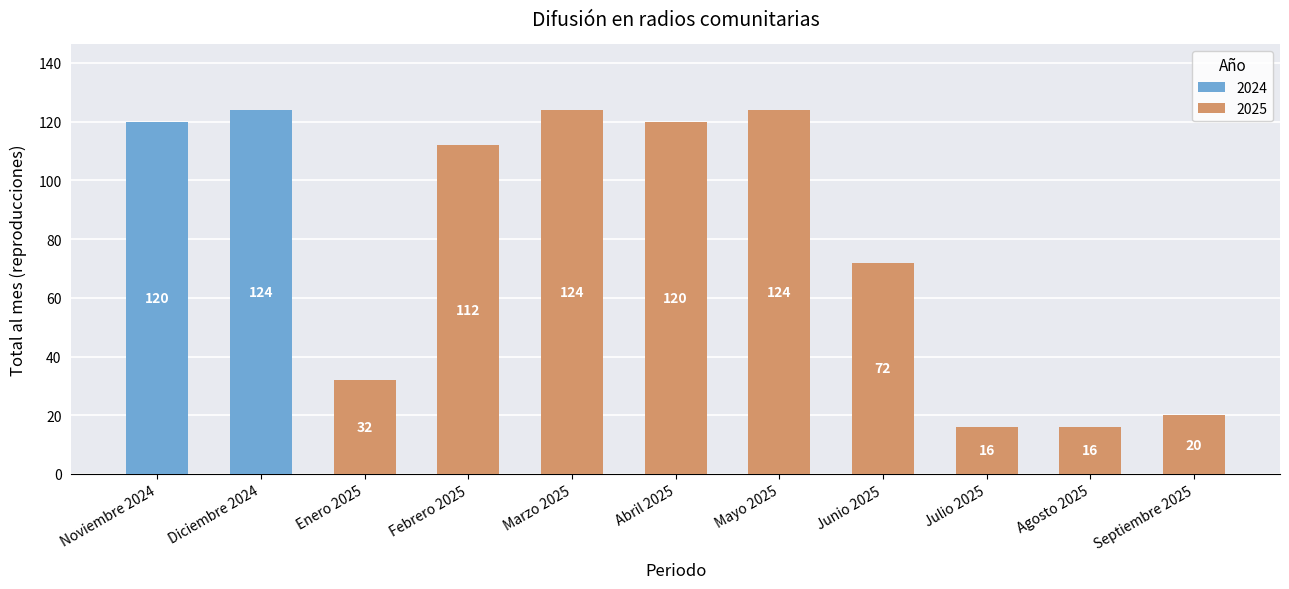

What is the value of the 7th bar from the left?

124